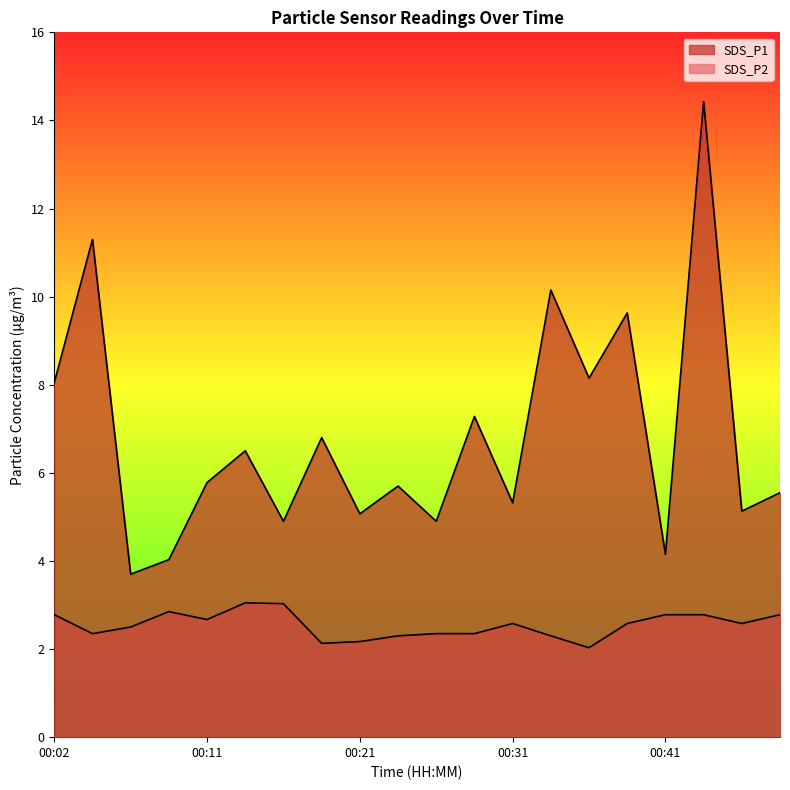

Rank the categories by SDS_P2 value from highest to lowest.

00:14, 00:16, 00:09, 00:02, 00:41, 00:43, 00:48, 00:11, 00:31, 00:38, 00:46, 00:07, 00:04, 00:26, 00:28, 00:24, 00:33, 00:21, 00:19, 00:36